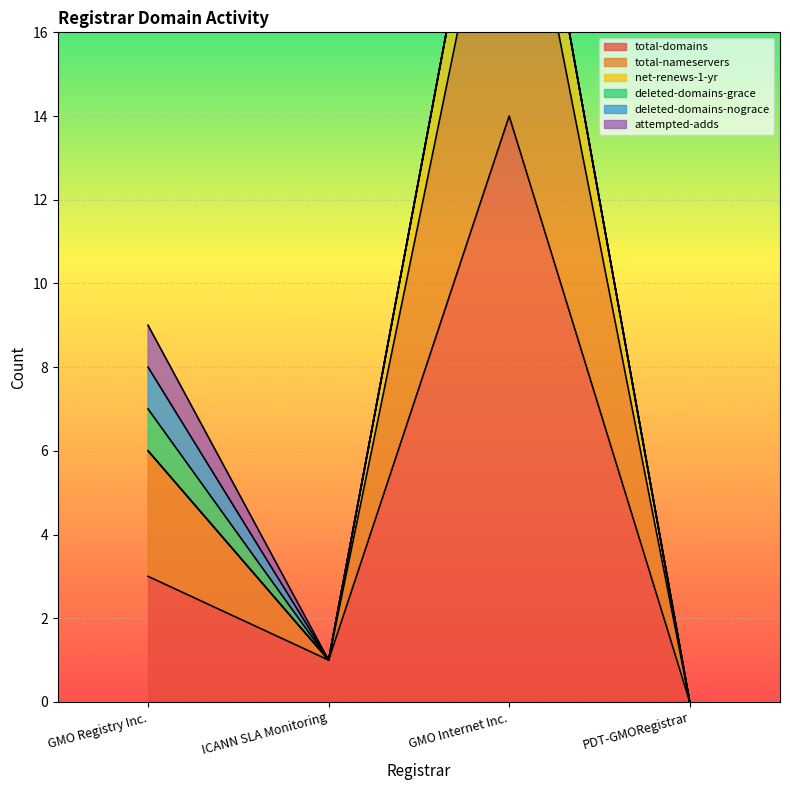

Reading left to right, list all the values displayed in this chart.

total-domains: 3	1	14	0
total-nameservers: 3	0	8	0
net-renews-1-yr: 0	0	2	0
deleted-domains-grace: 1	0	0	0
deleted-domains-nograce: 1	0	0	0
attempted-adds: 1	0	0	0